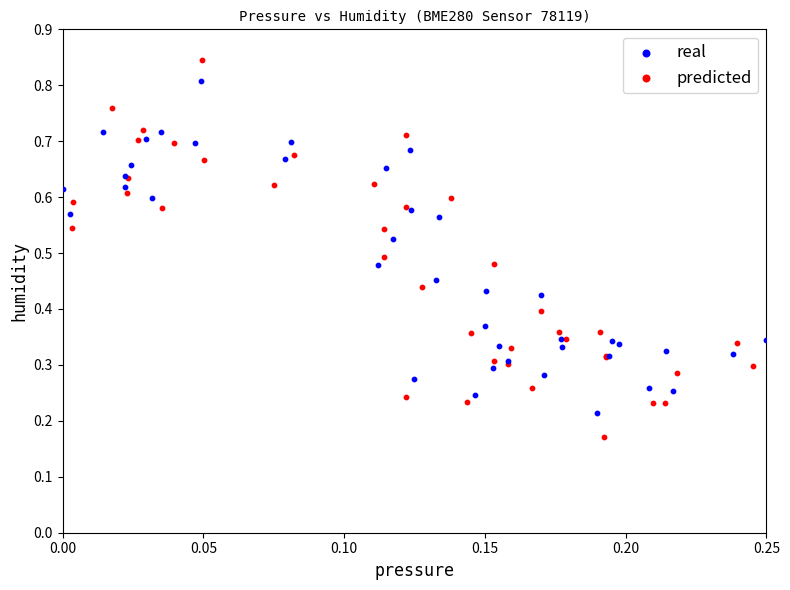

Which series has the largest Y range (max minus min)?

predicted